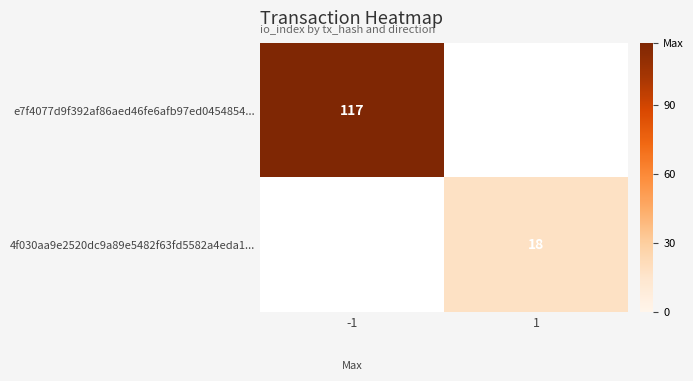

The e7f4077d9f392af86aed46fe6afb97ed0454854... series shows 117 at -1. True or false?

True